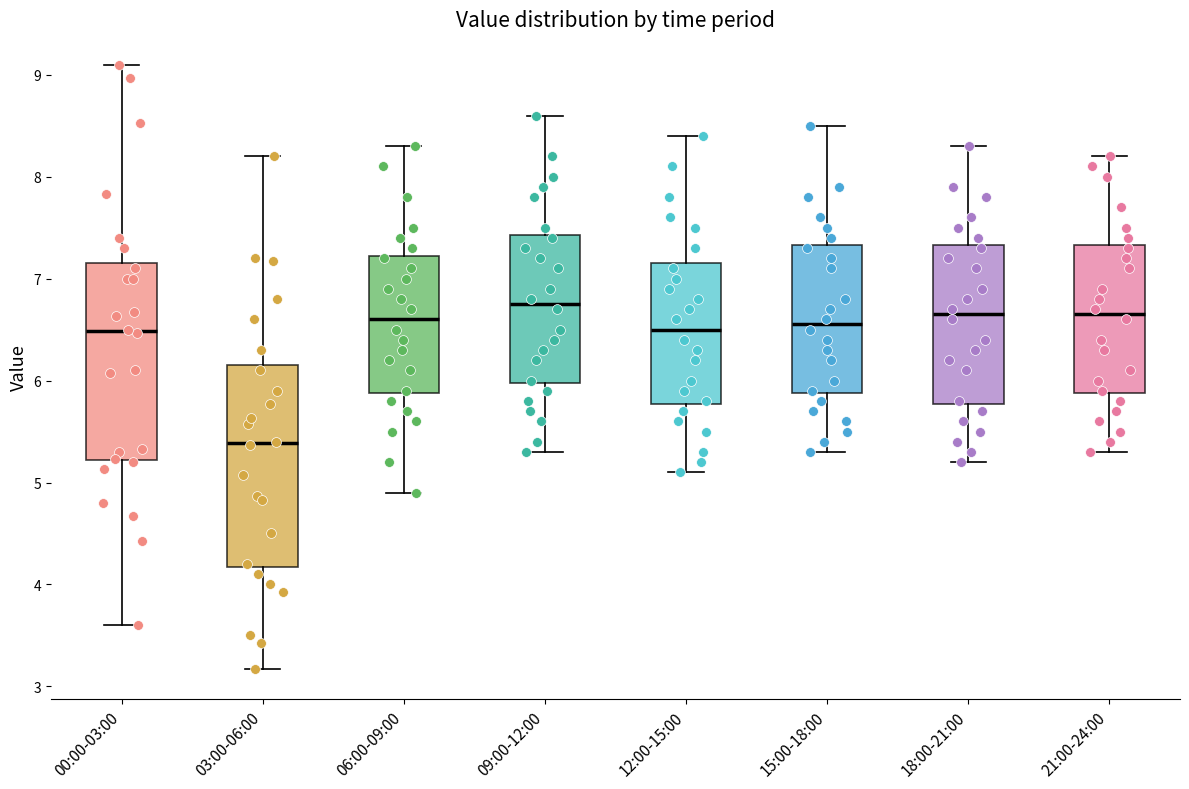

Where does the median line of the box for 06:00-09:00 sit on the y-axis? The values are not printed on the chart, so give them approximately, as read against the axis.

6.6